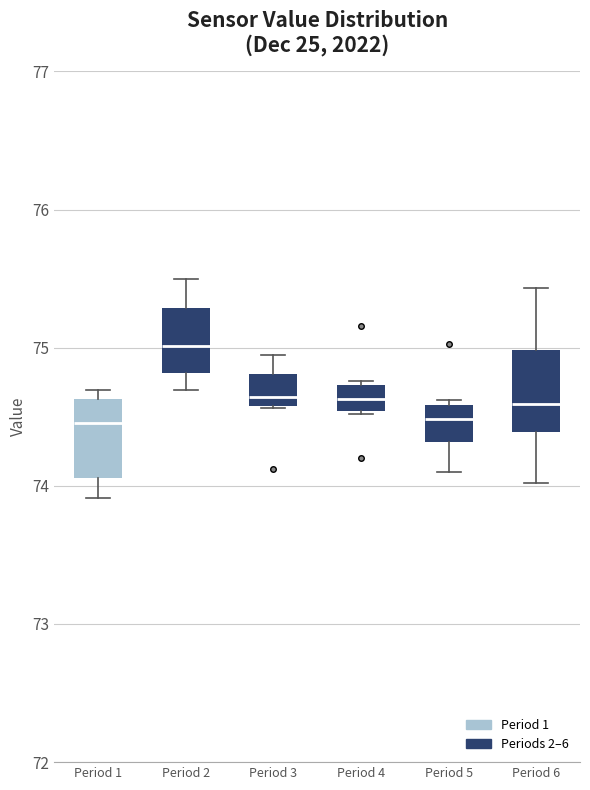

Where is the upper edge of the box for Period 3 on the y-axis? The values are not printed on the chart, so give them approximately, as read against the axis.

74.8